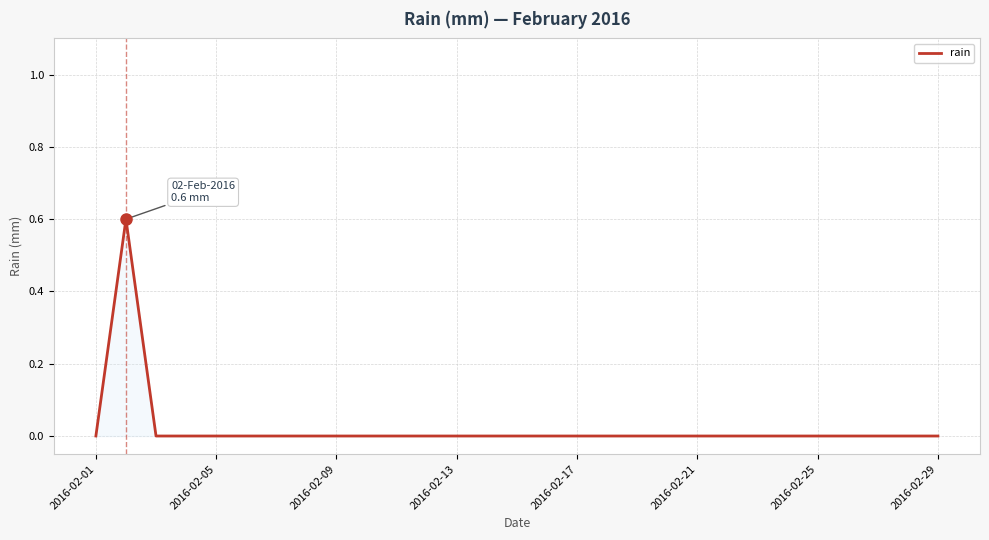

What is the maximum value shown in the chart?

0.6